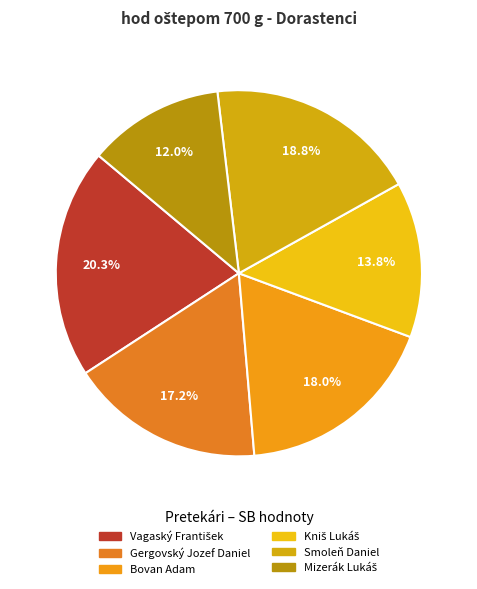

Which category has the biggest portion of the pie?

Vagaský František